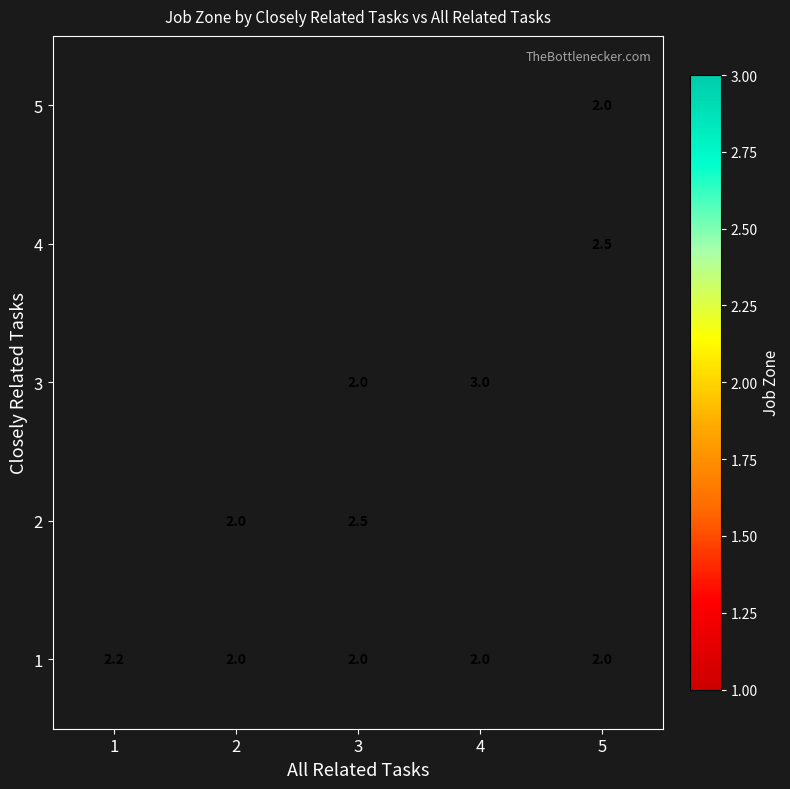

Is the value of 1 at 5 greater than the value of 2 at 5?

No